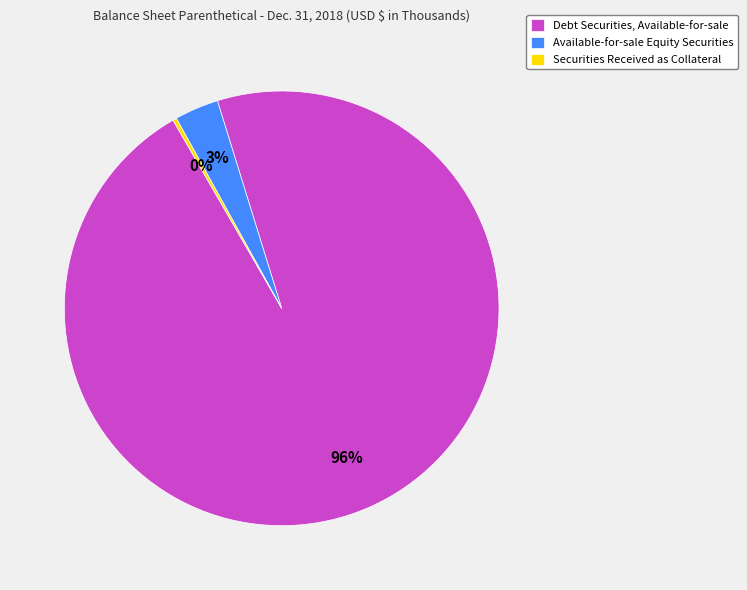

What is the majority slice?

Debt Securities, Available-for-sale